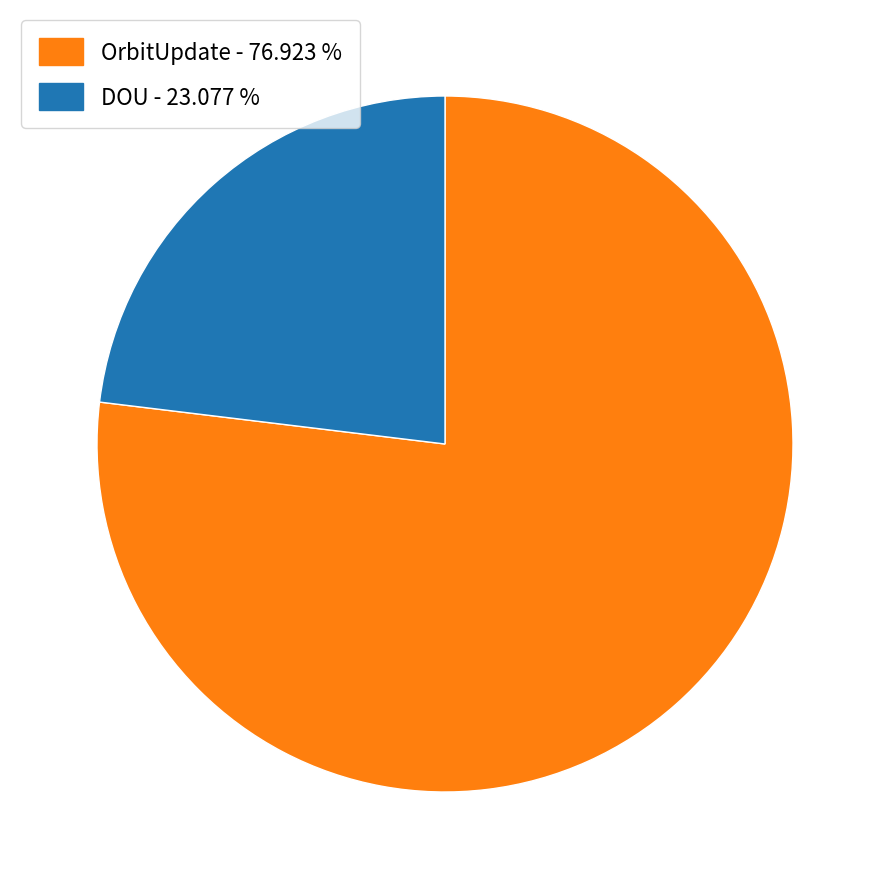

Is the sum of DOU - 23.077 % and OrbitUpdate - 76.923 % greater than half?

Yes